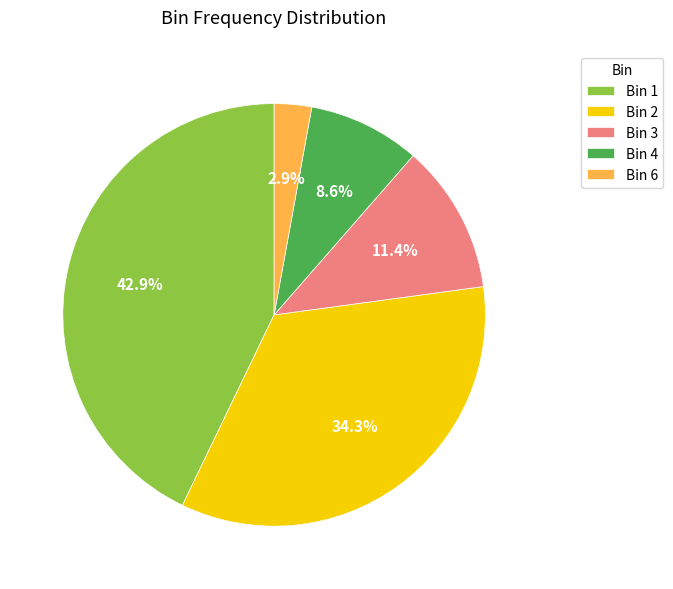

Between Bin 4 and Bin 1, which is larger?

Bin 1